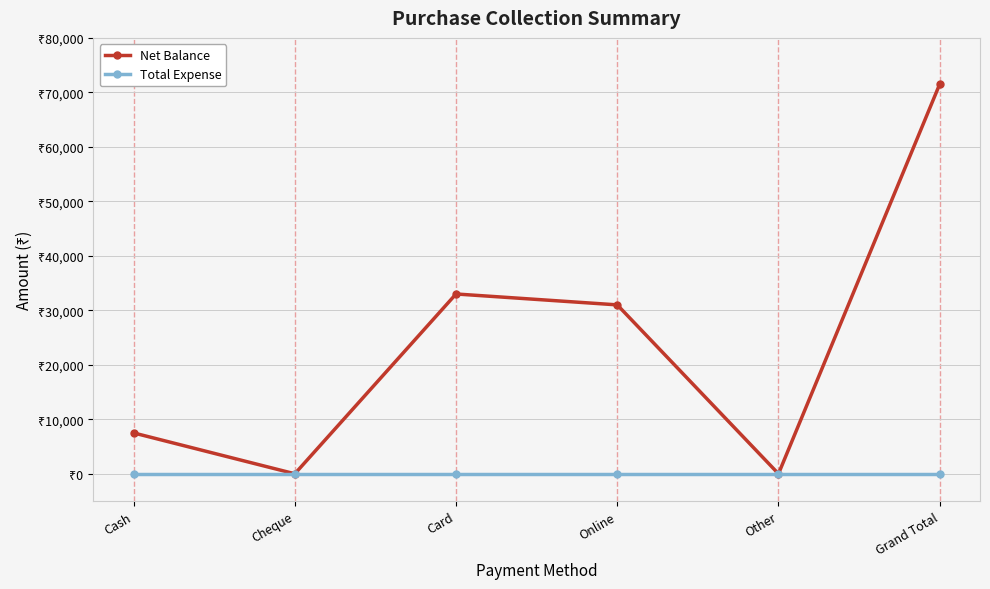

The value of Total Expense at Cheque is 0. True or false?

True